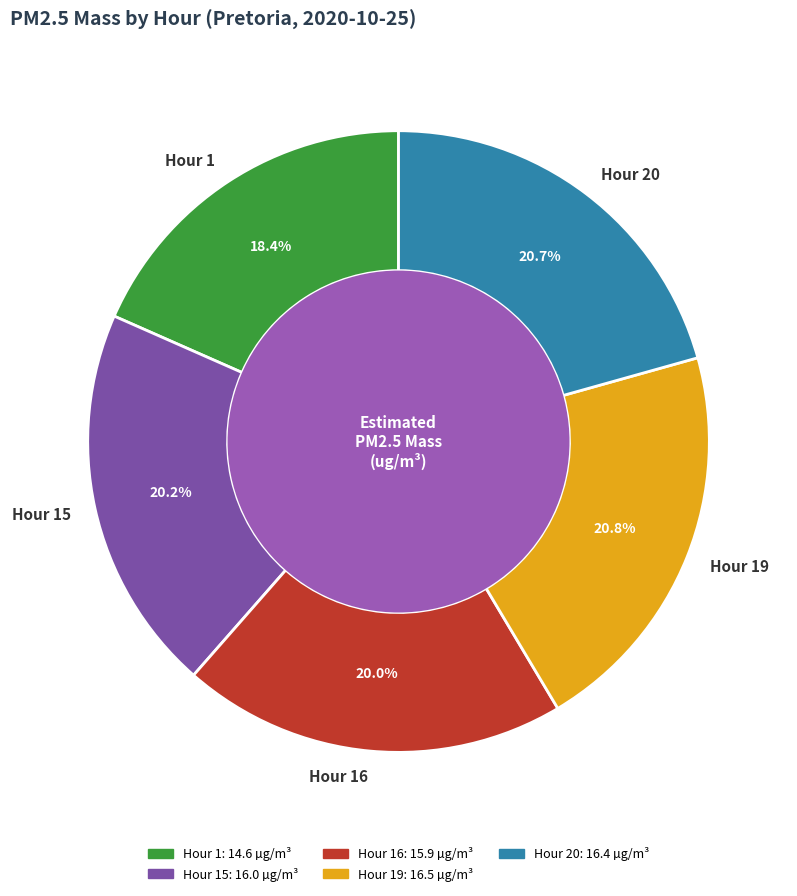

To the nearest percent, what is the combined percentage of Hour 20 and Hour 1?

39%